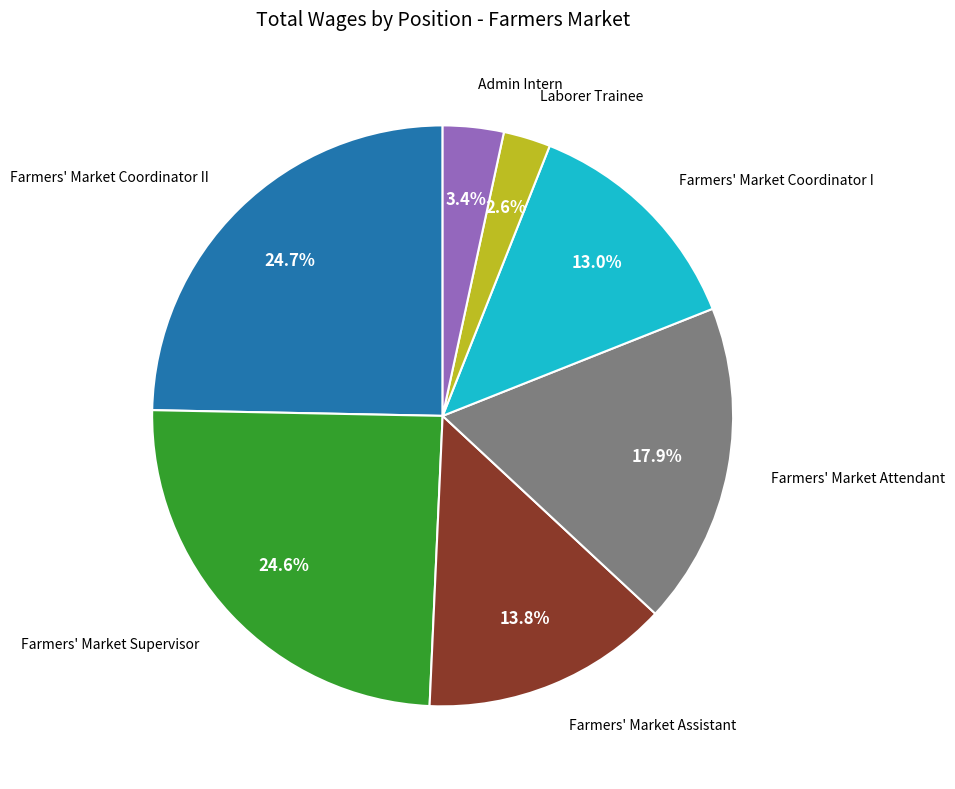

To the nearest percent, what is the difference between the Farmers' Market Coordinator I and Farmers' Market Coordinator II slice percentages?

12%